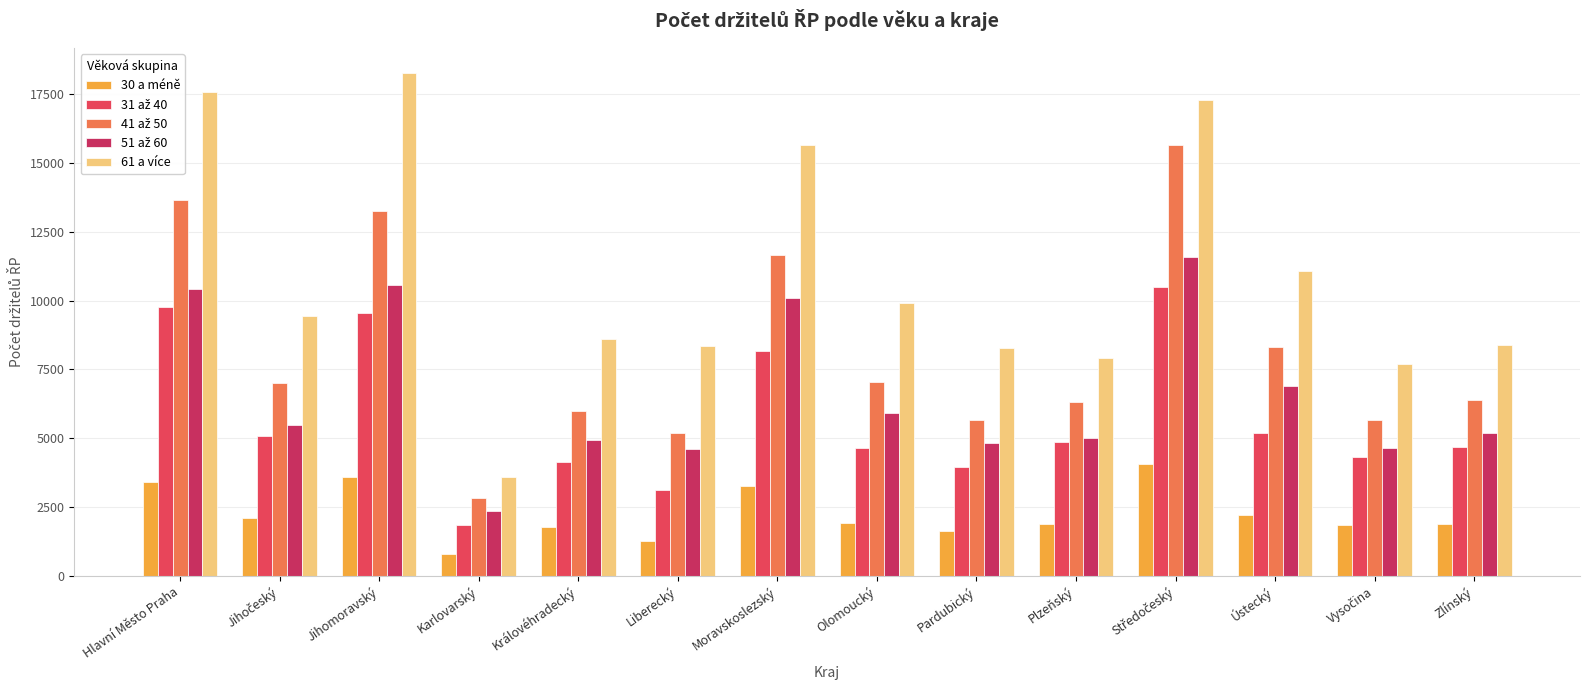

What is the spread (max minus min) of values at Olomoucký?

7971